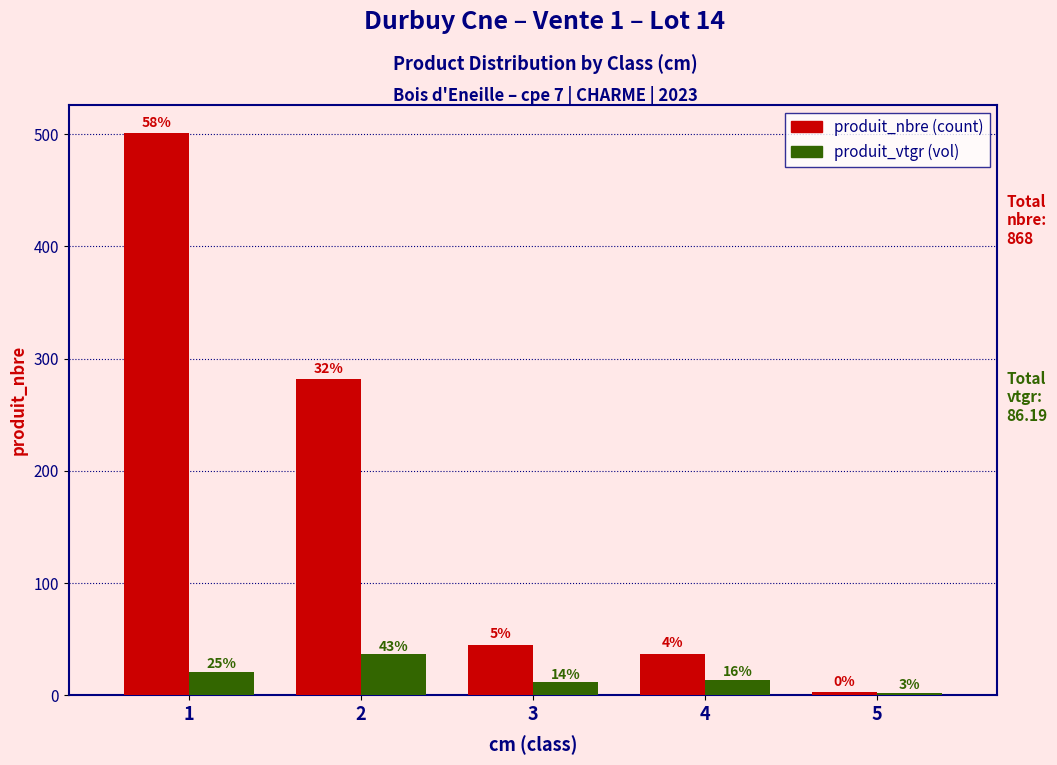

Between 4 and 2, which is larger?

2